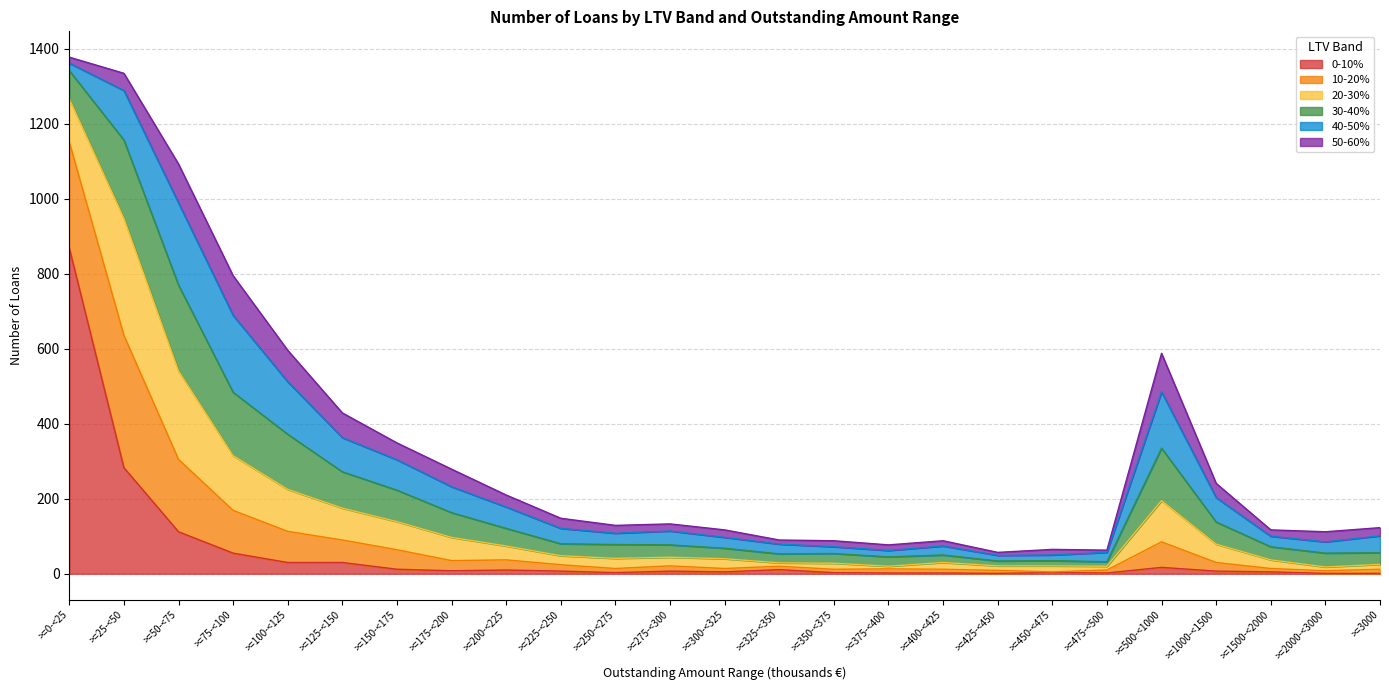

Which category has the lowest value across all series?

>=425-<450